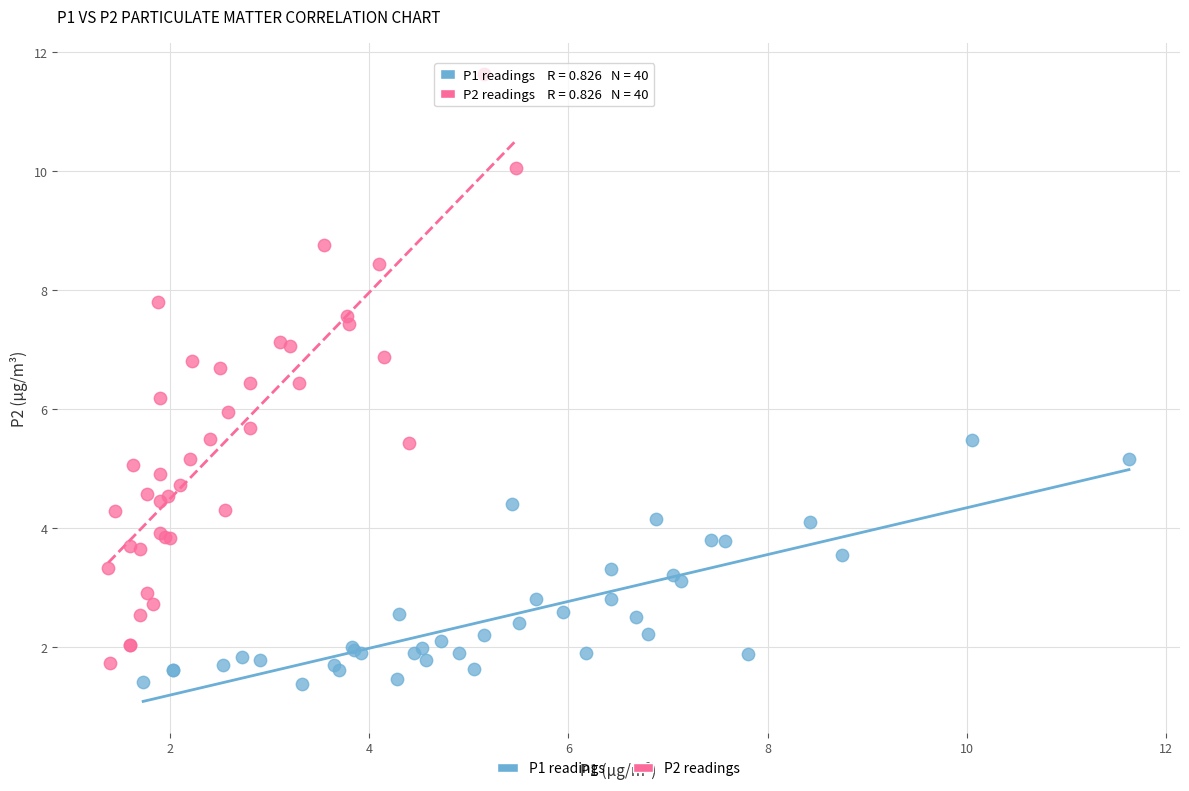

Which series has the widest spread of Y values?

P2 readings